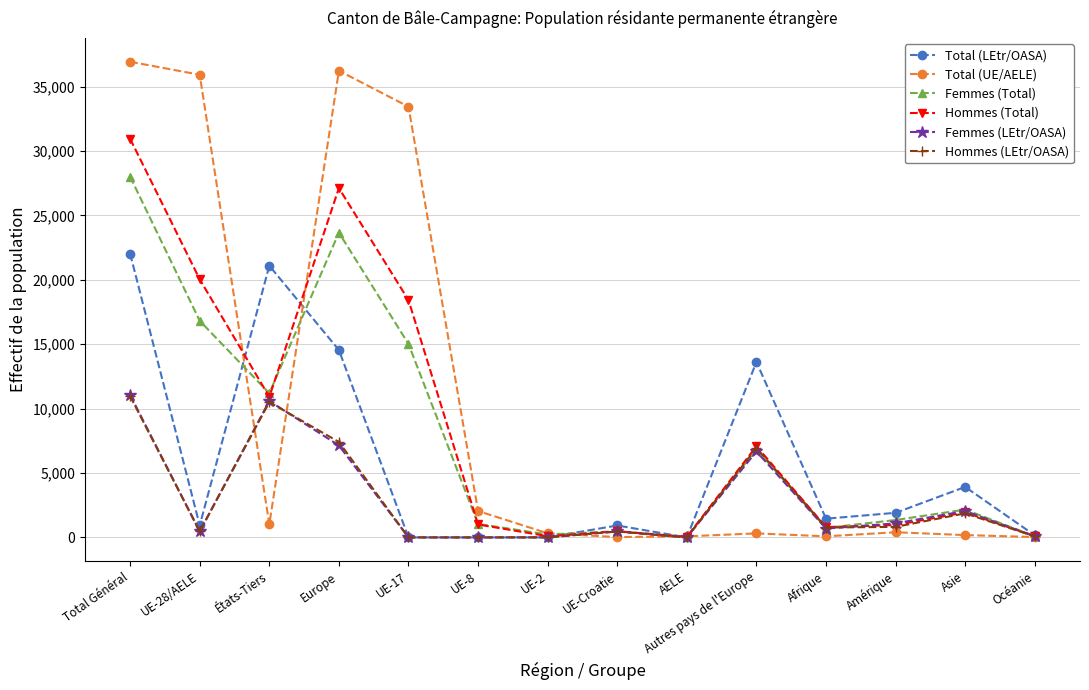

Which series has the largest total across all categories?

Total (UE/AELE)